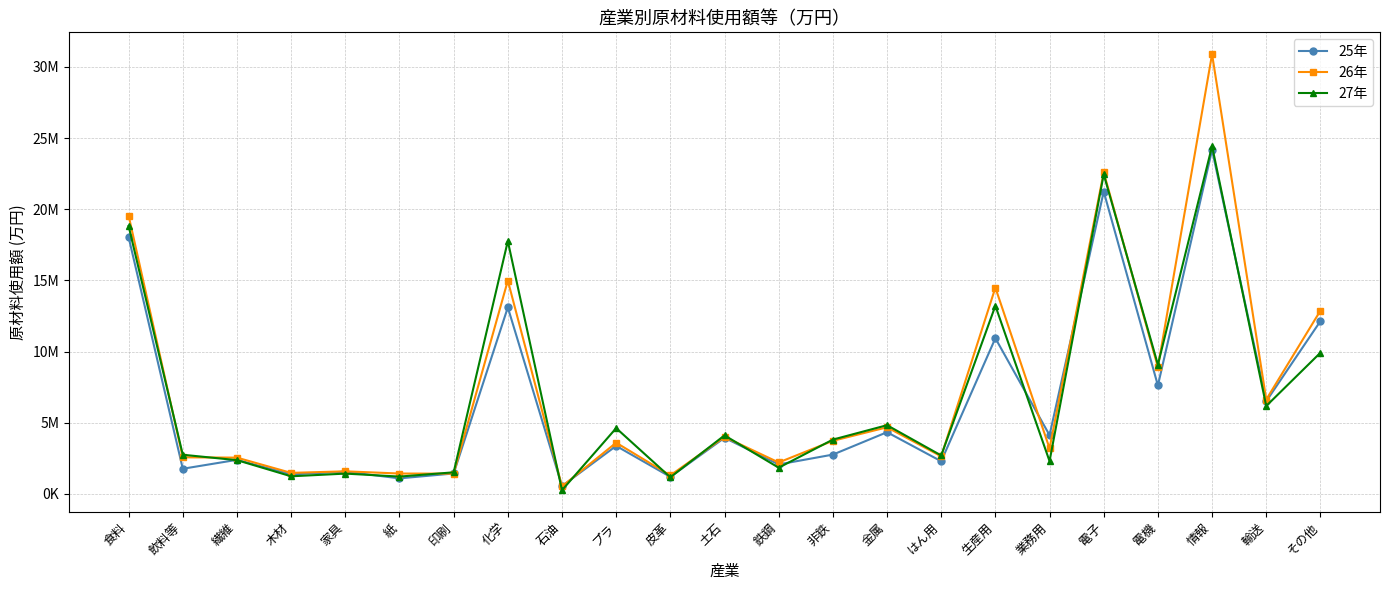

What is the minimum value for 27年?

259679